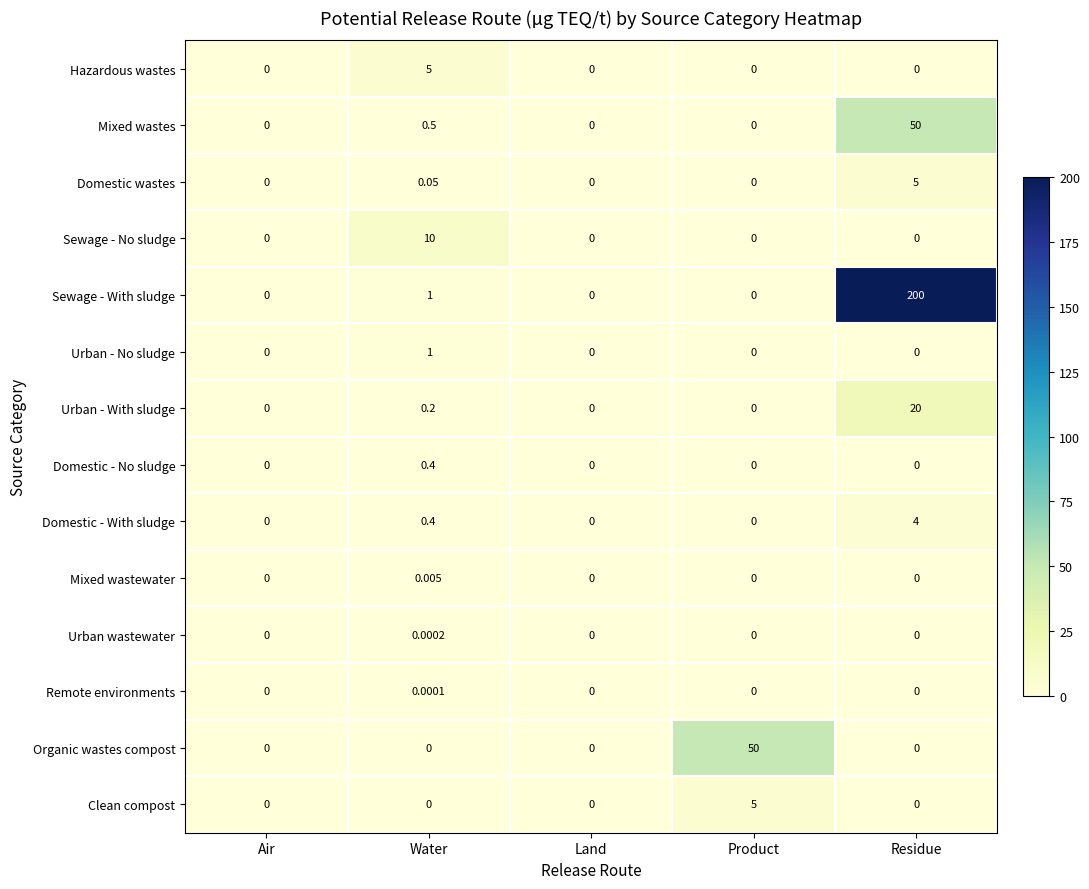

What is the total value across all series at Residue?

279.0